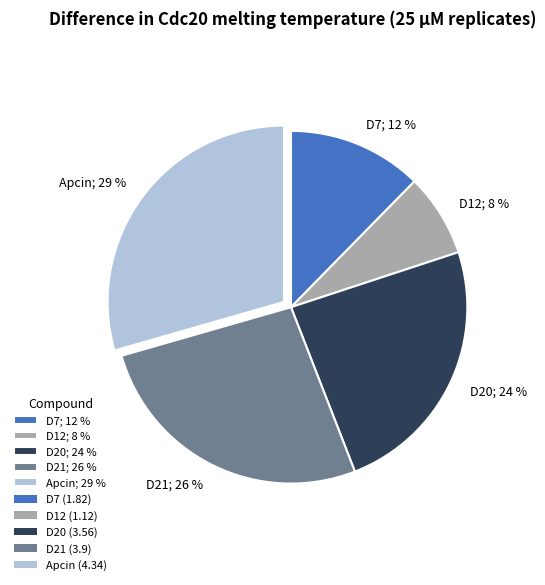

Which category has the biggest portion of the pie?

Apcin